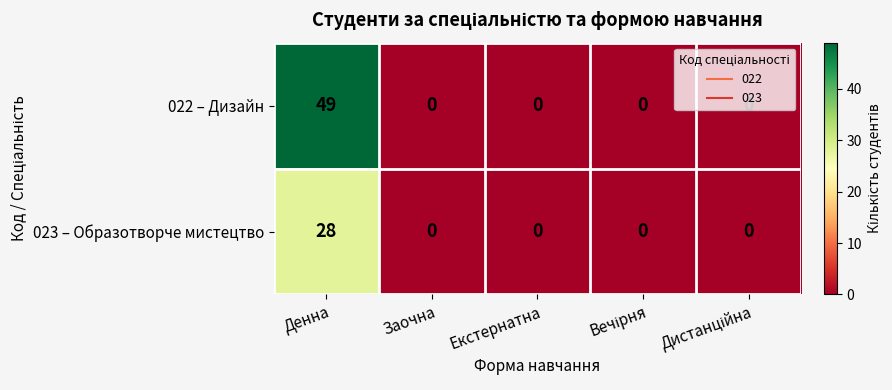

Rank the series by their maximum value, from highest to lowest.

022 – Дизайн, 023 – Образотворче мистецтво